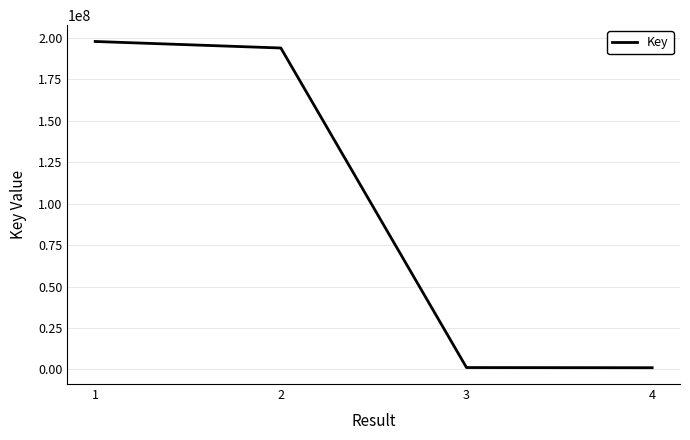

Does the chart display data point markers on the line(s)?

No